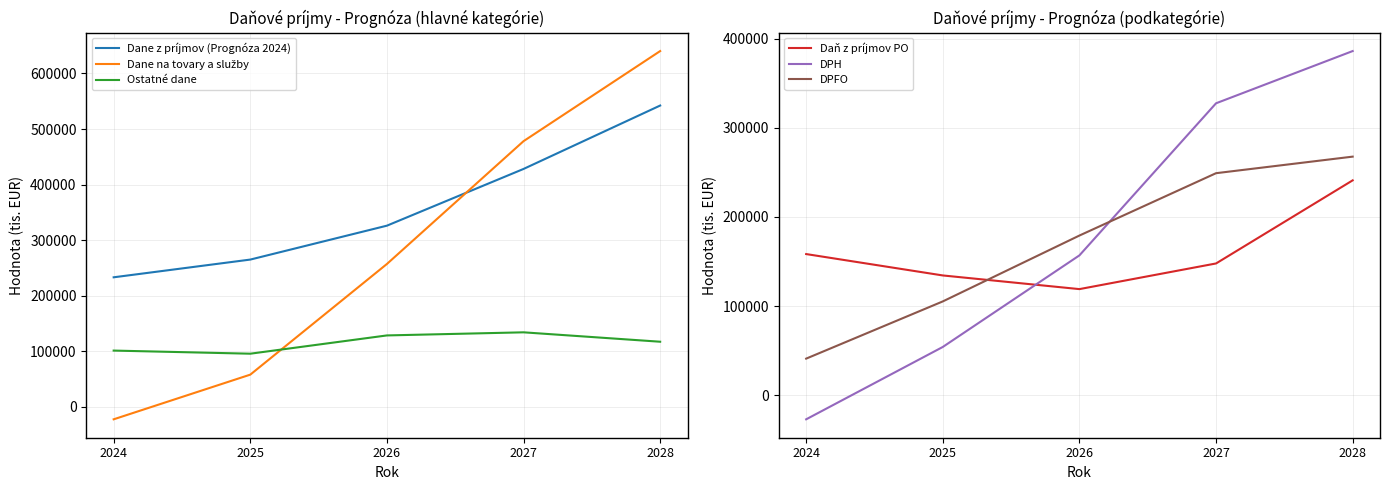

What is the smallest value displayed?

-26901